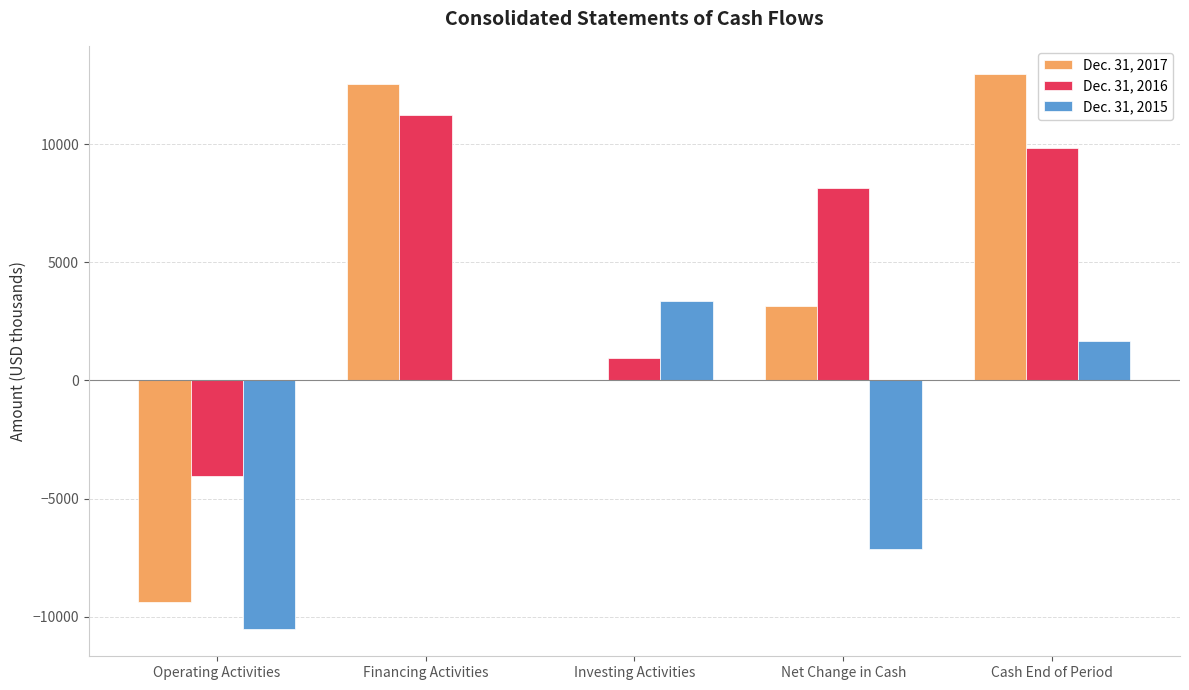

Read the Dec. 31, 2017 value at Cash End of Period.

12979